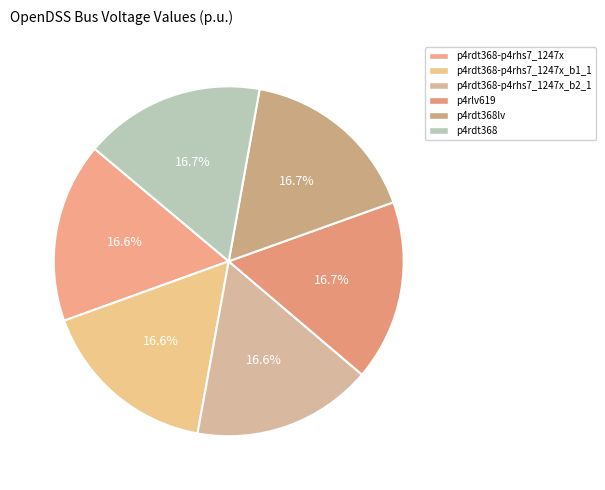

To the nearest percent, what portion does p4rdt368-p4rhs7_1247x_b2_1 represent?

17%